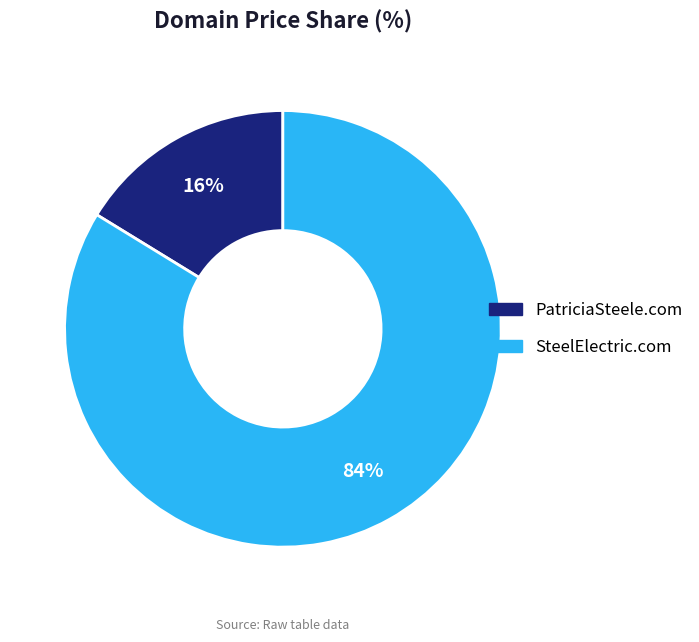

How many segments does this pie chart have?

2